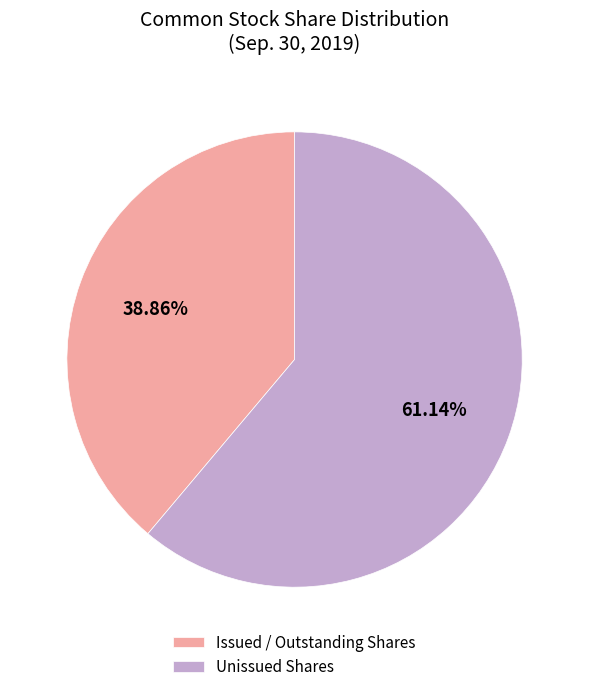

Rank the categories by value from highest to lowest.

Unissued Shares, Issued / Outstanding Shares